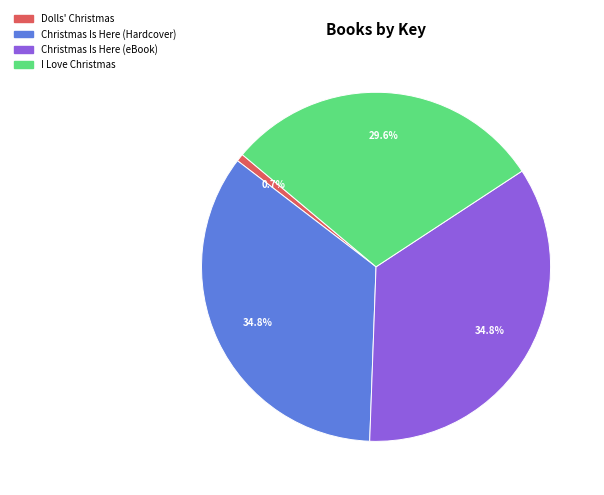

Does any single category account for the majority?

No